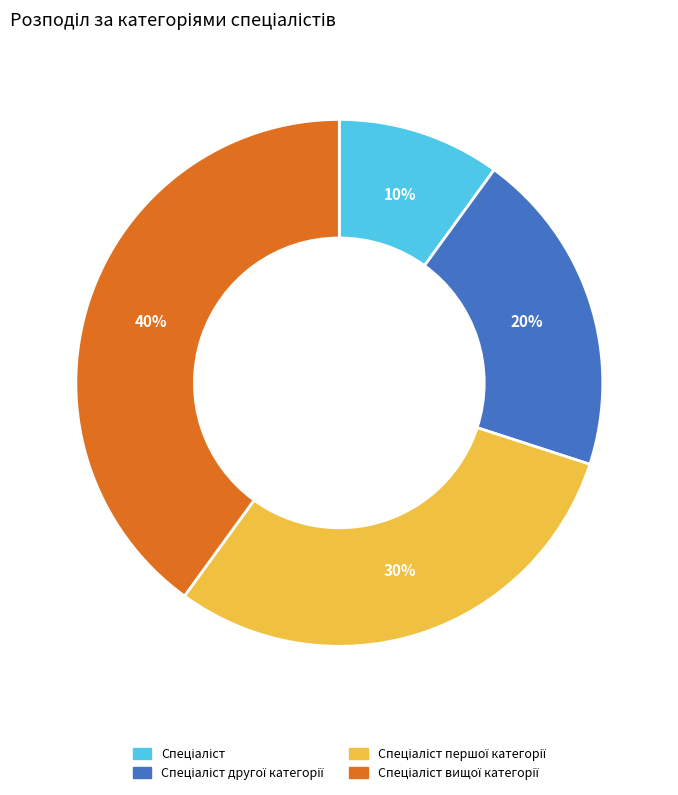

Is there a majority slice in this chart?

No